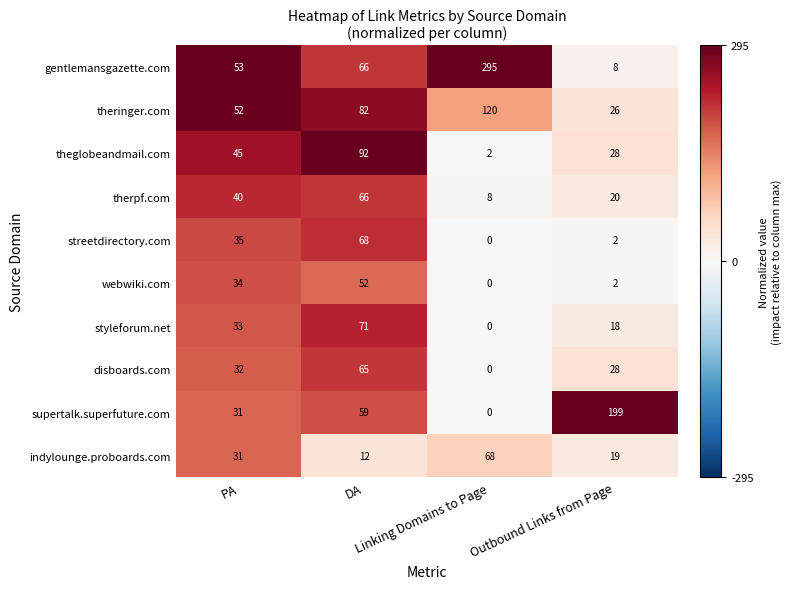

What is the highest value of the styleforum.net series?

71